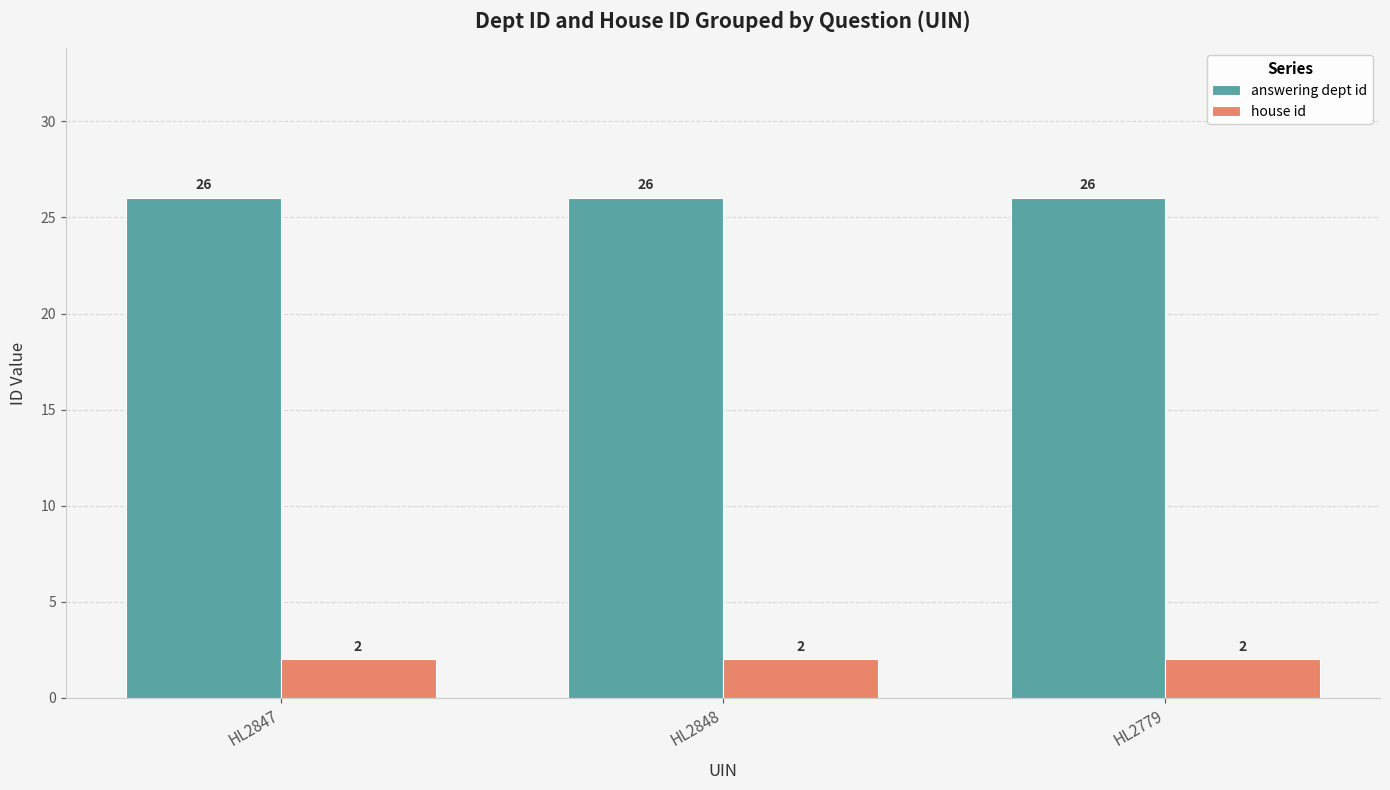

Reading left to right, what are all the values shown in this chart?

answering dept id: HL2847=26	HL2848=26	HL2779=26
house id: HL2847=2	HL2848=2	HL2779=2